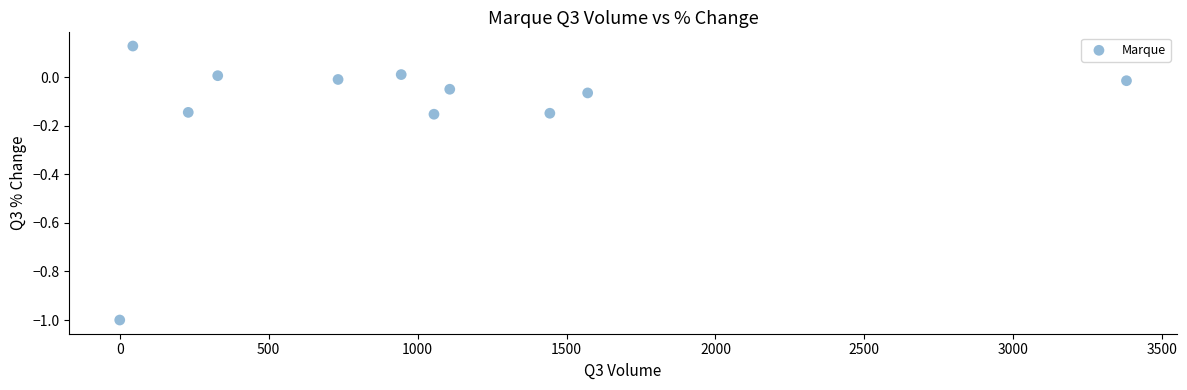

What is the range of X values (max minus min)?

3380.0